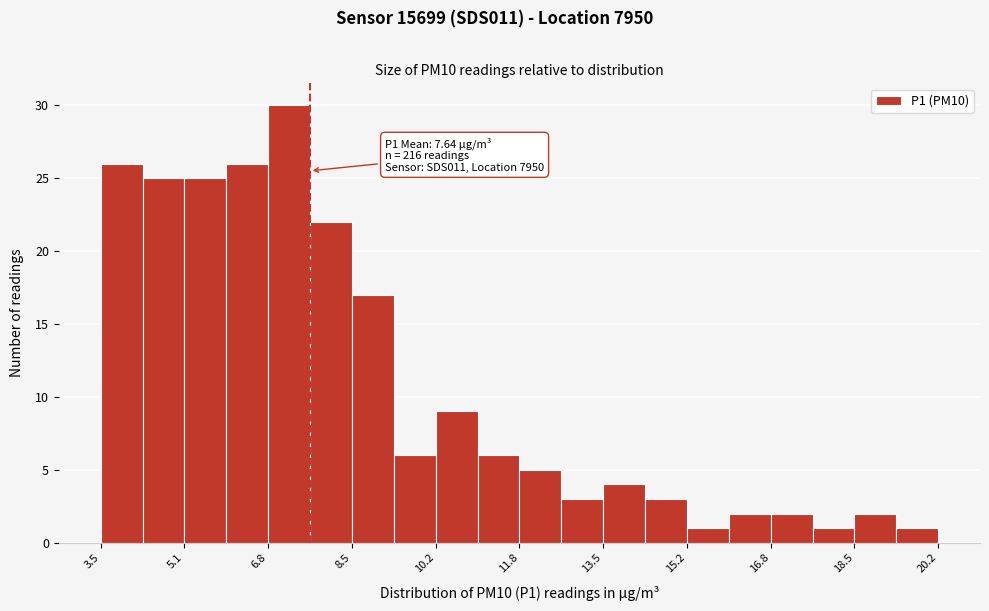

Which range on the x-axis has the tallest bar?

6.8 to 7.6